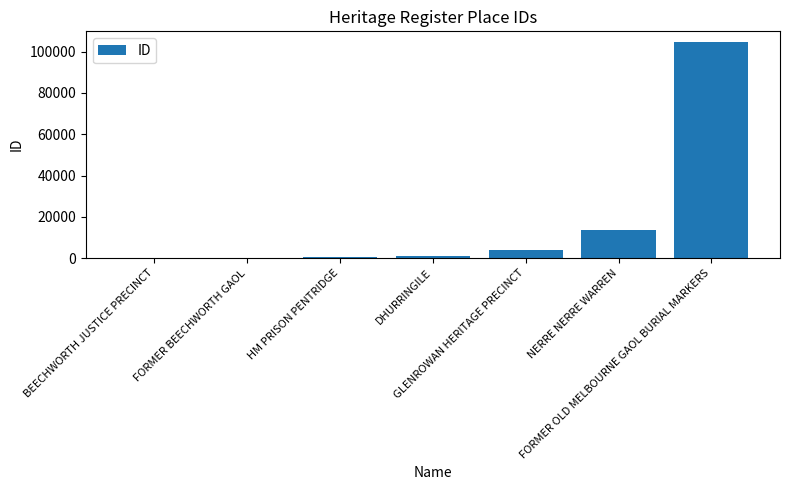

What is the maximum value shown in the chart?

104594